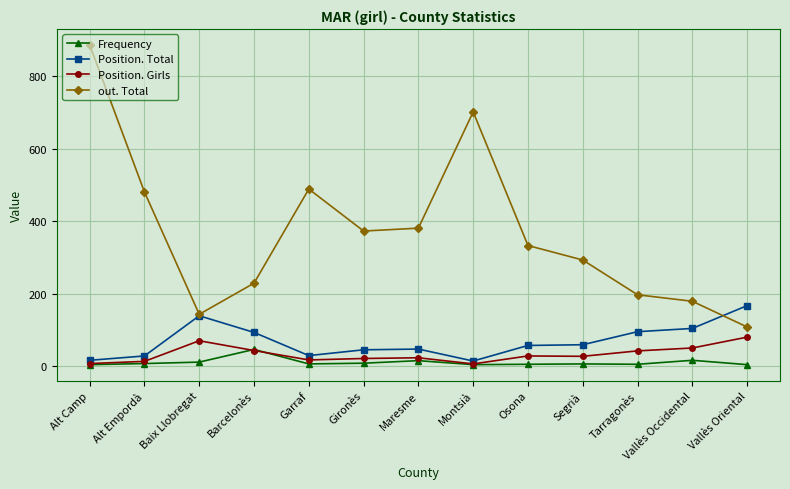

Where is out. Total nearest to the value 497?

Garraf